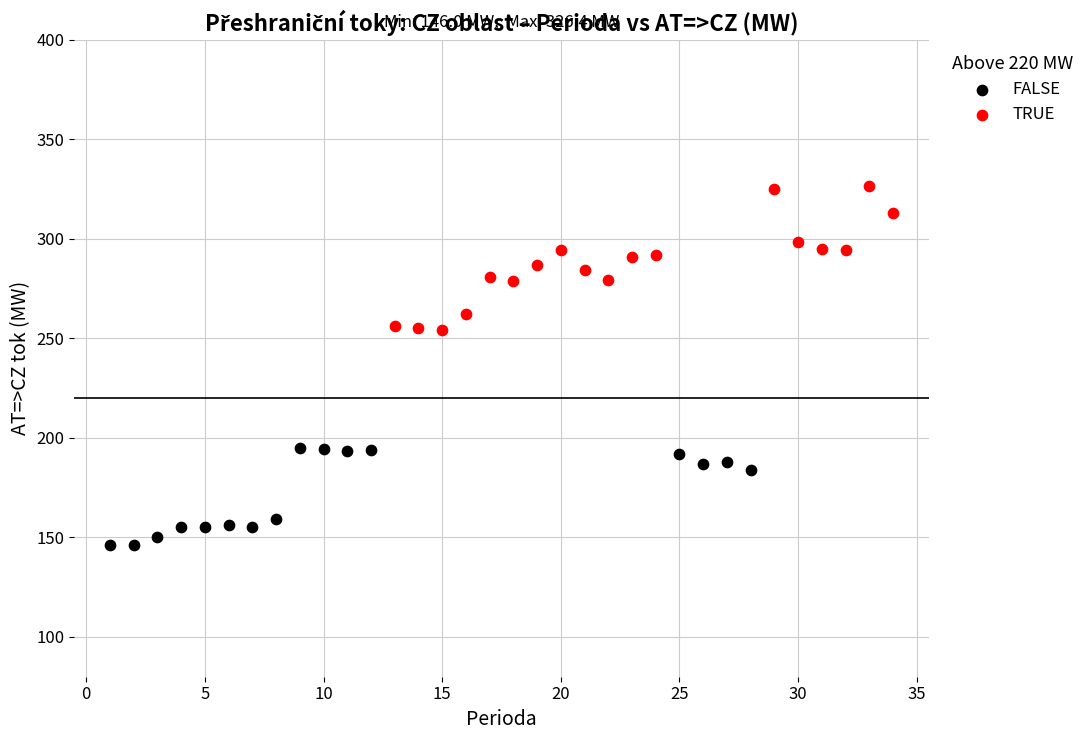

Which series contains the highest Y value?

TRUE